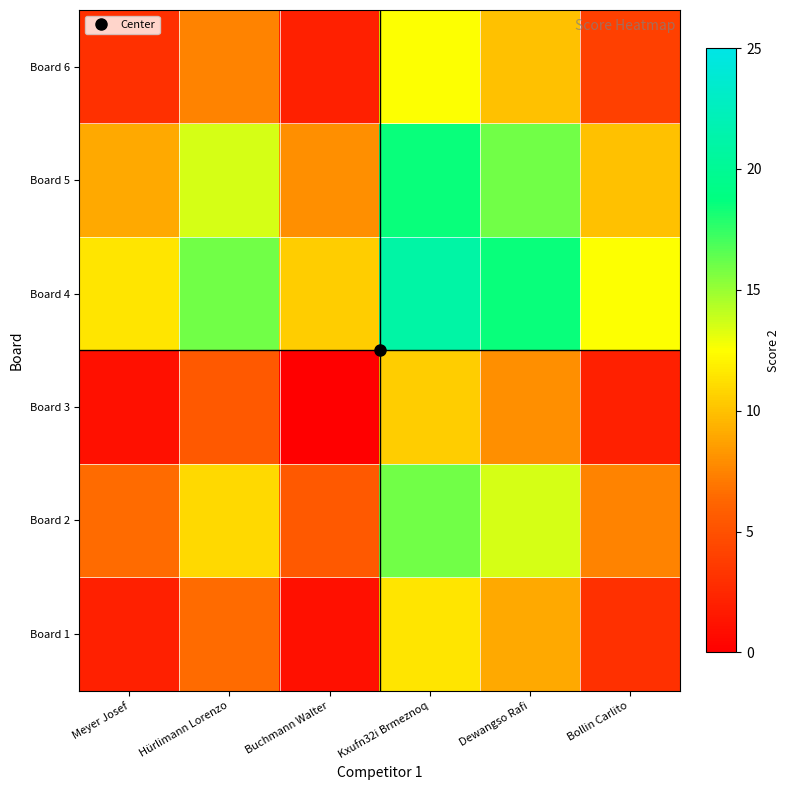

Between Kxufn32i Brmeznoq and Hürlimann Lorenzo, which is larger?

Kxufn32i Brmeznoq